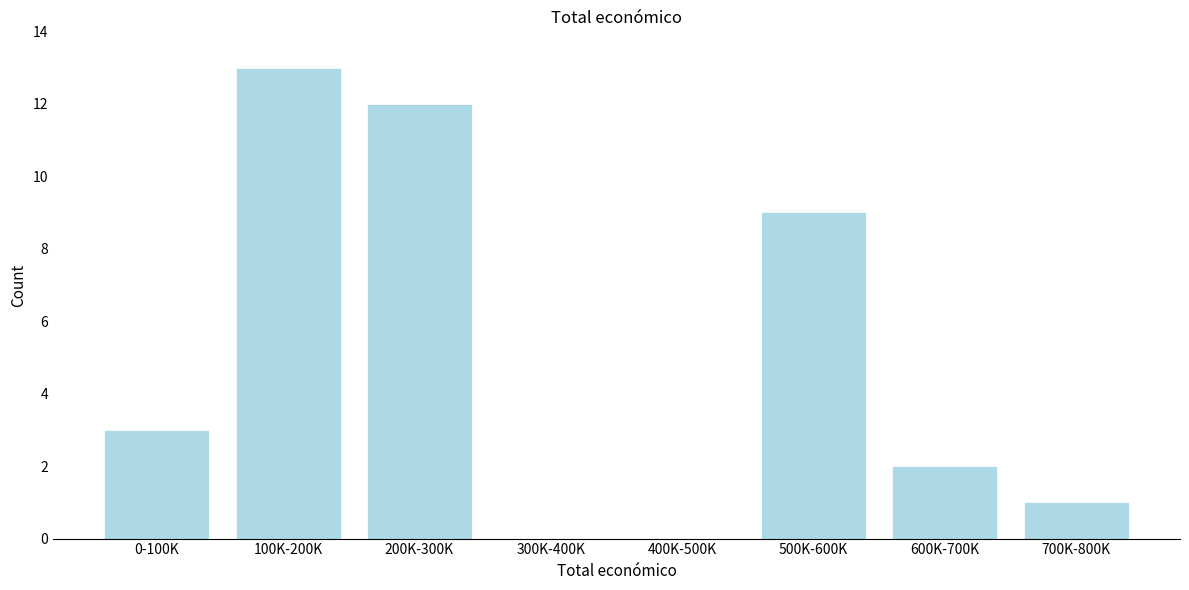

Reading left to right, transcribe all the data shown in this chart.

0-100K=3	100K-200K=13	200K-300K=12	300K-400K=0	400K-500K=0	500K-600K=9	600K-700K=2	700K-800K=1